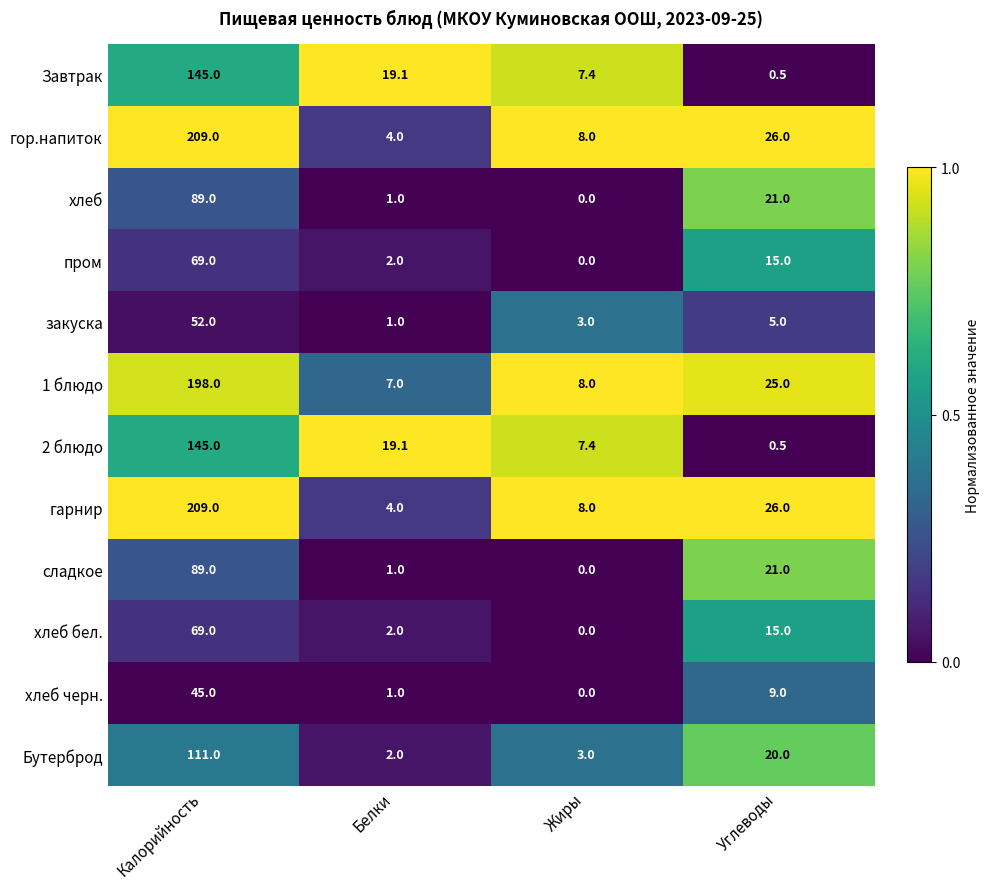

At which category is the sum across all series the highest?

Калорийность